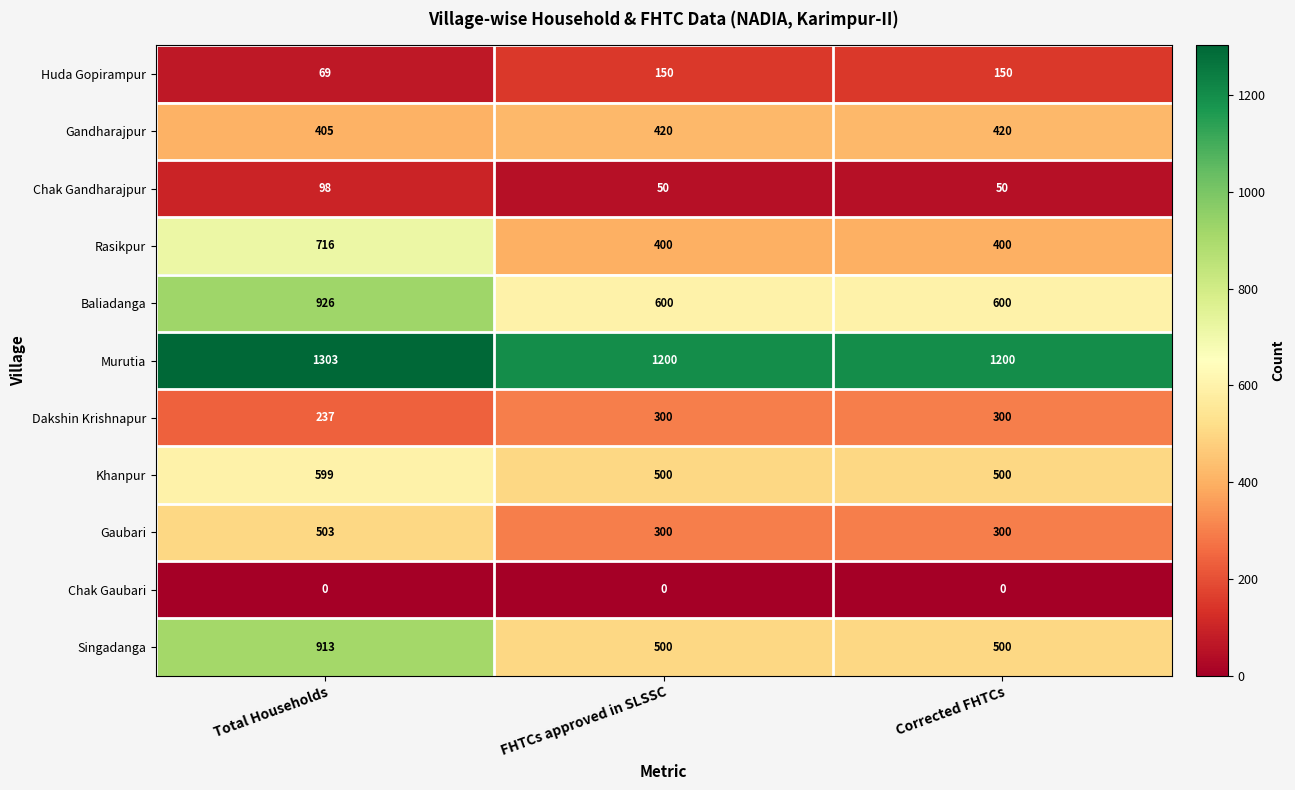

Count the number of categories in the chart.

3